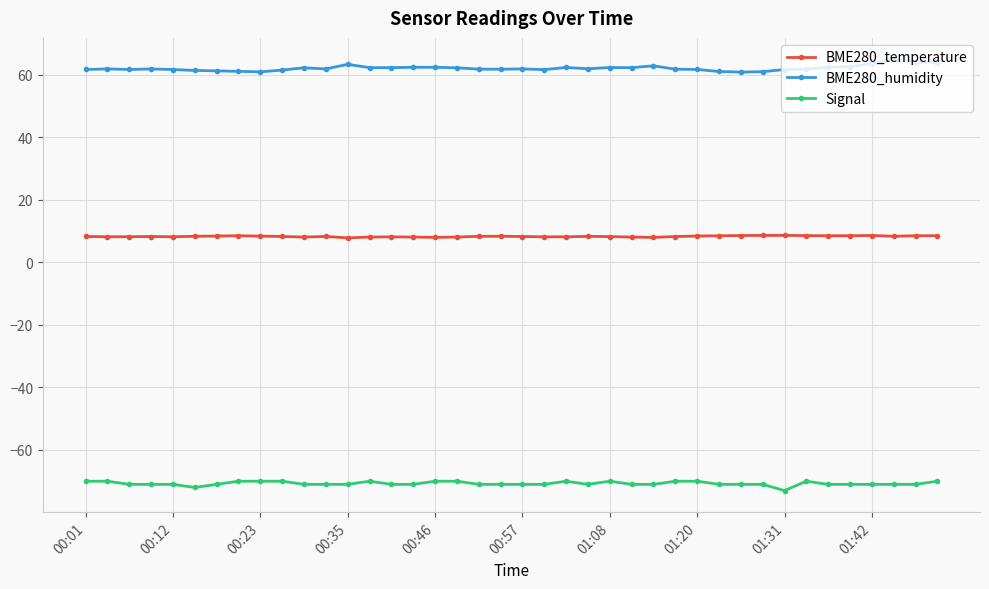

True or false: BME280_temperature and Signal cross at least once.

False